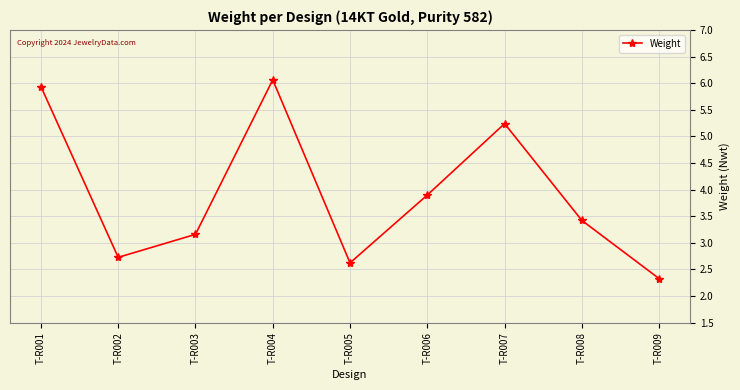

Reading left to right, transcribe all the data shown in this chart.

T-R001=5.9	T-R002=2.7	T-R003=3.2	T-R004=6.1	T-R005=2.6	T-R006=3.9	T-R007=5.2	T-R008=3.4	T-R009=2.3